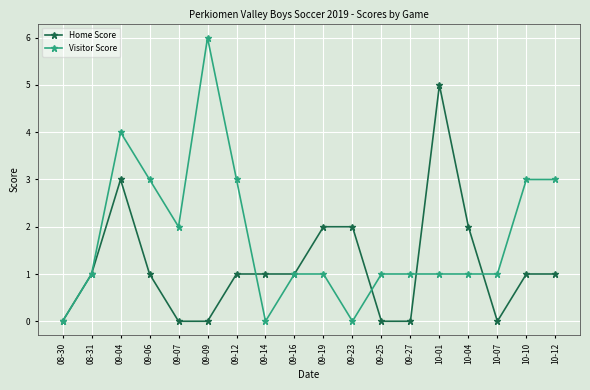

Rank the series at 09-27 from lowest to highest value.

Home Score, Visitor Score